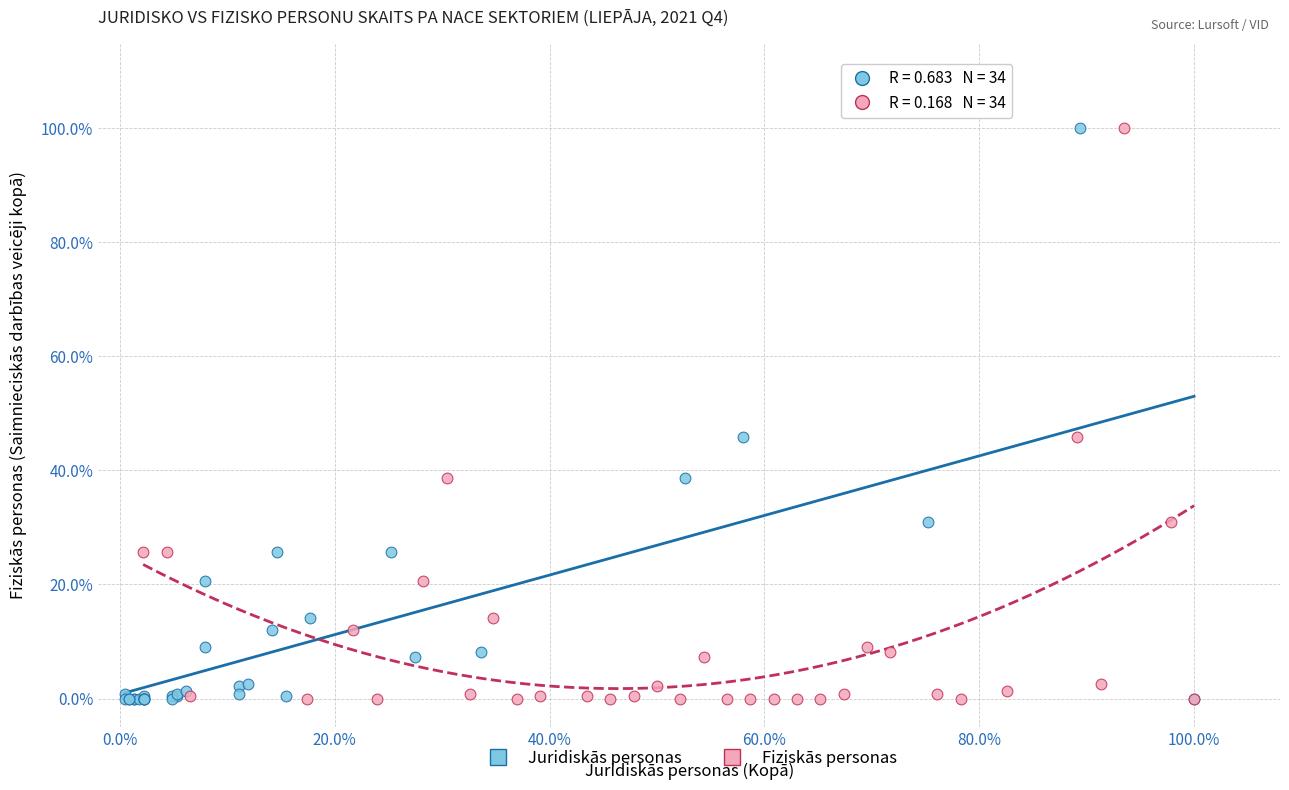

What are all the series names shown in the legend?

Juridiskās personas, Fiziskās personas